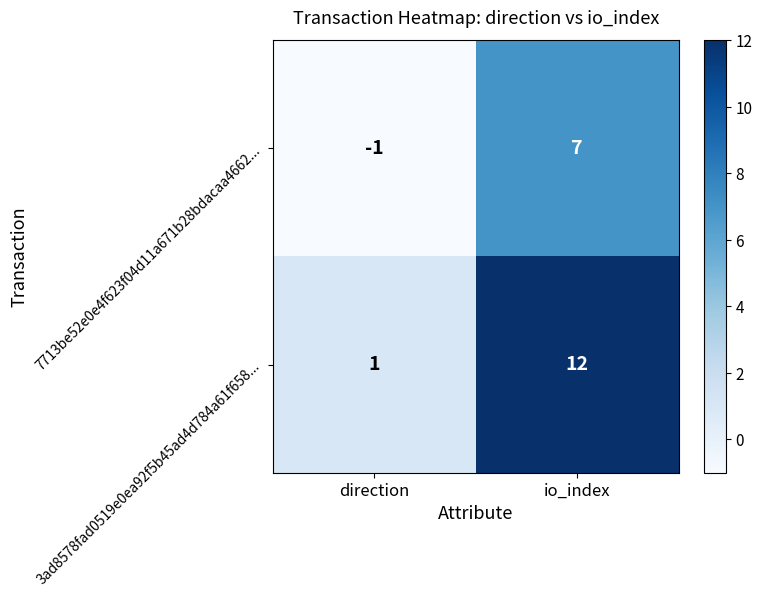

At which category is the sum across all series the highest?

io_index